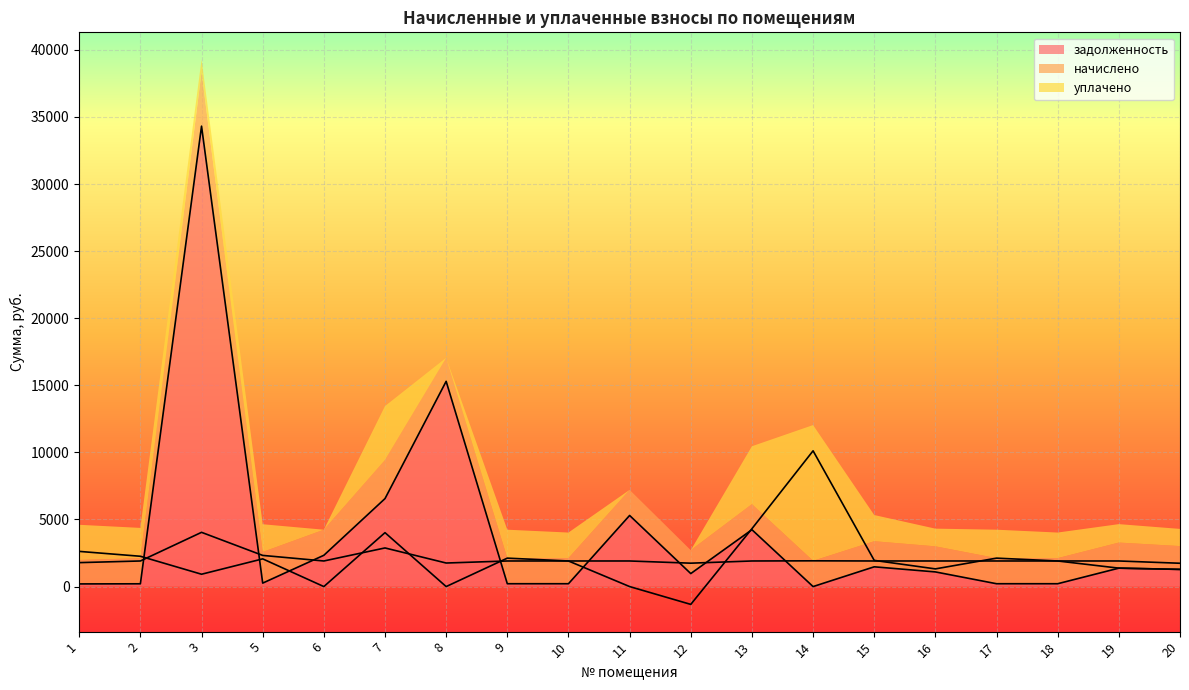

The value of начислено at 16 is 1907.1. True or false?

True